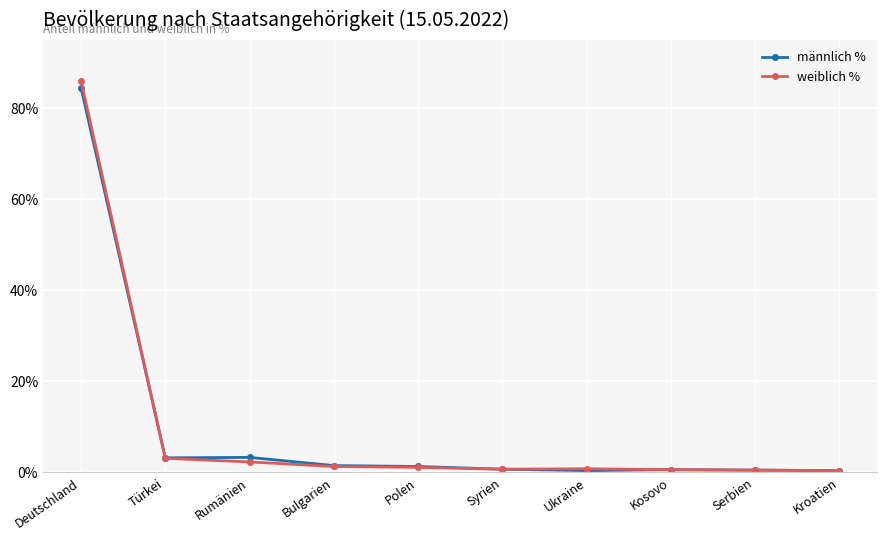

In männlich %, how many points are higher than both neighbors (excluding endpoints)?

2